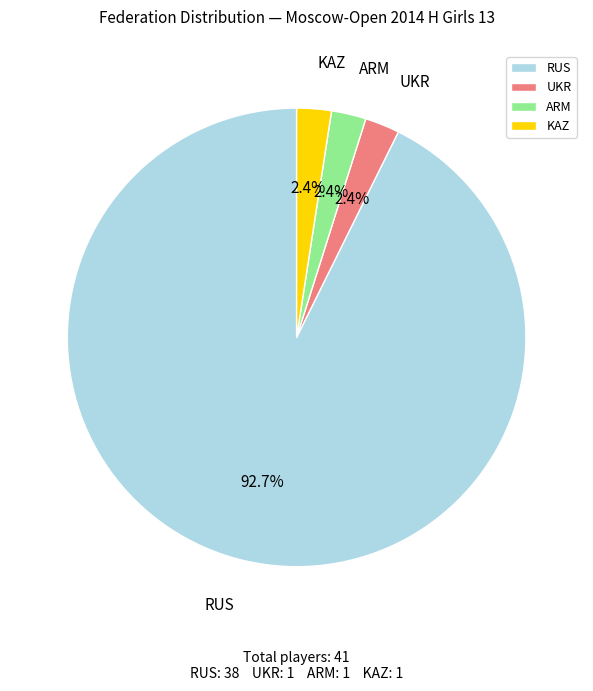

How many segments does this pie chart have?

4